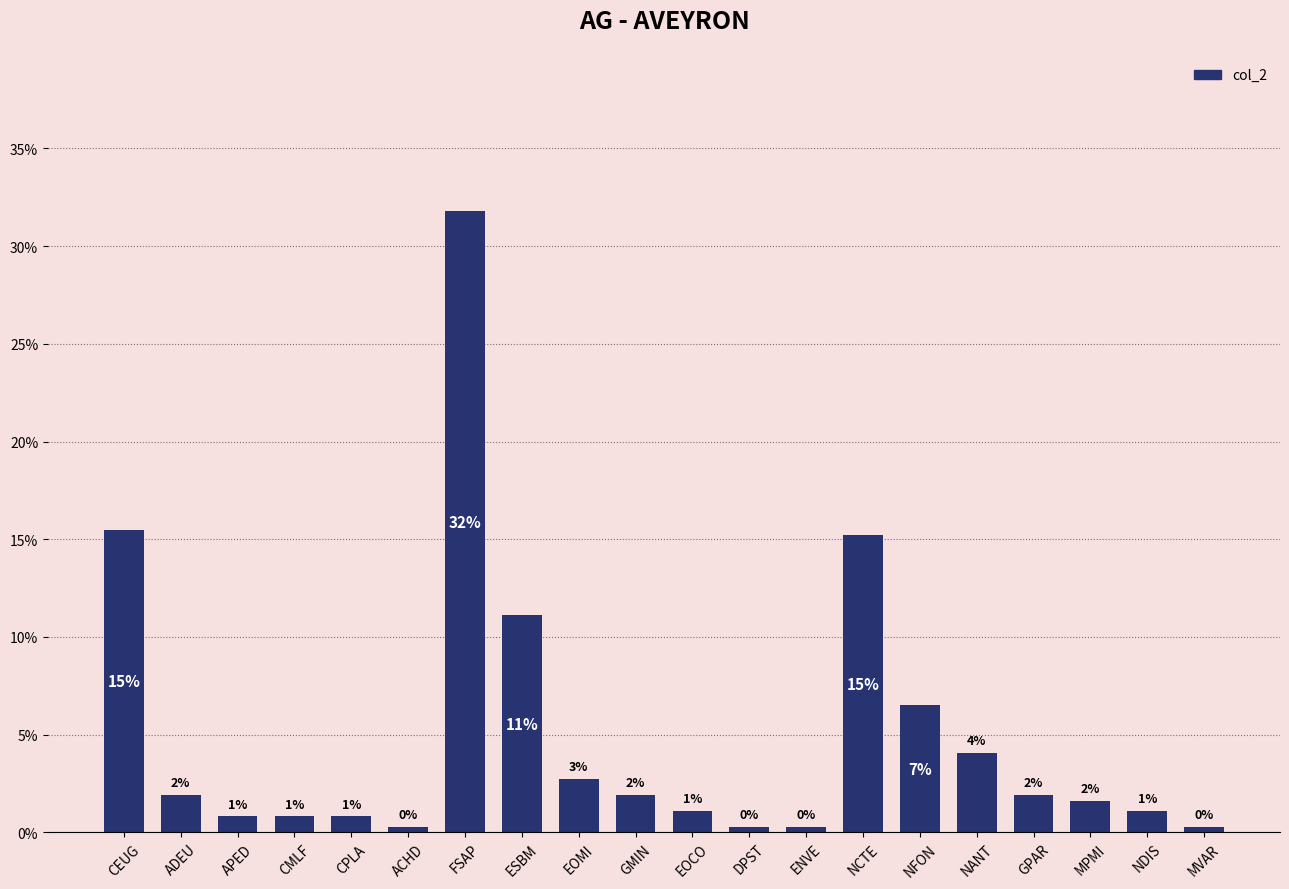

Does the chart contain stacked bars?

No